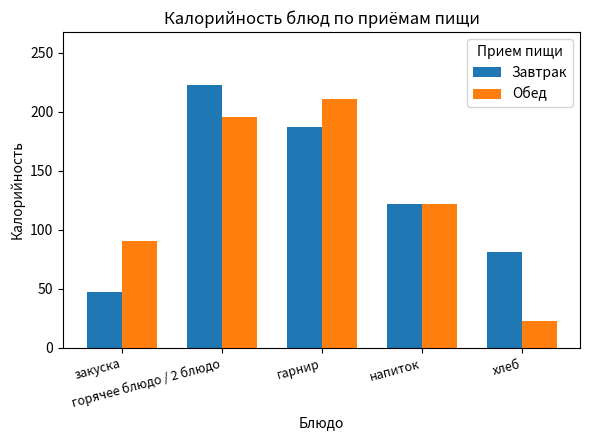

What is the difference between the maximum and minimum values in the Обед series?

188